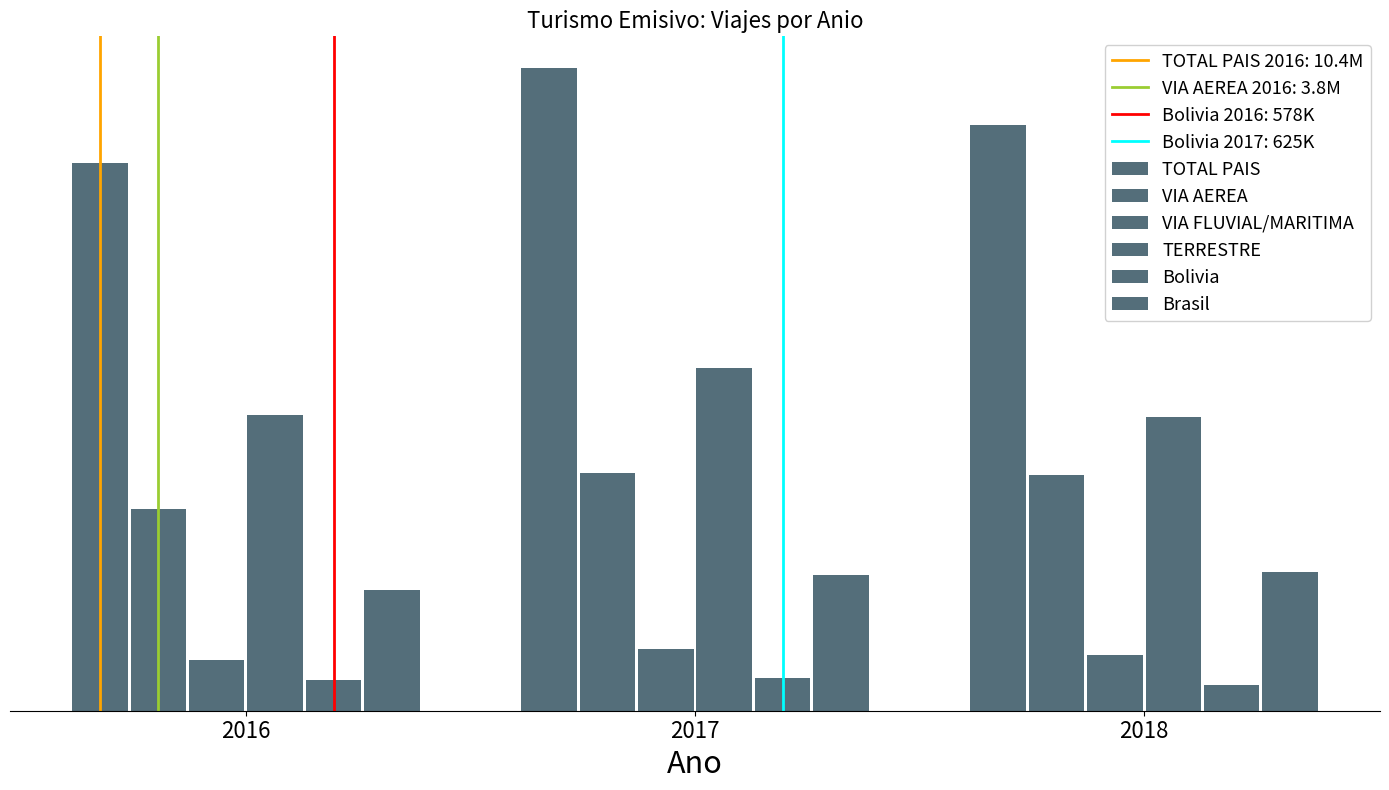

Reading right to left, extract all data points from this chart.

TOTAL PAIS: 2018=11130183.2	2017=12213017.6	2016=10416930.6
VIA AEREA: 2018=4485288.2	2017=4516069.0	2016=3835655.2
VIA FLUVIAL/MARITIMA: 2018=1061825.3	2017=1172498.2	2016=964350.7
TERRESTRE: 2018=5583069.7	2017=6524450.4	2016=5616924.8
Bolivia: 2018=490804.8	2017=624986.9	2016=578629.2
Brasil: 2018=2638301.0	2017=2576939.1	2016=2289295.0